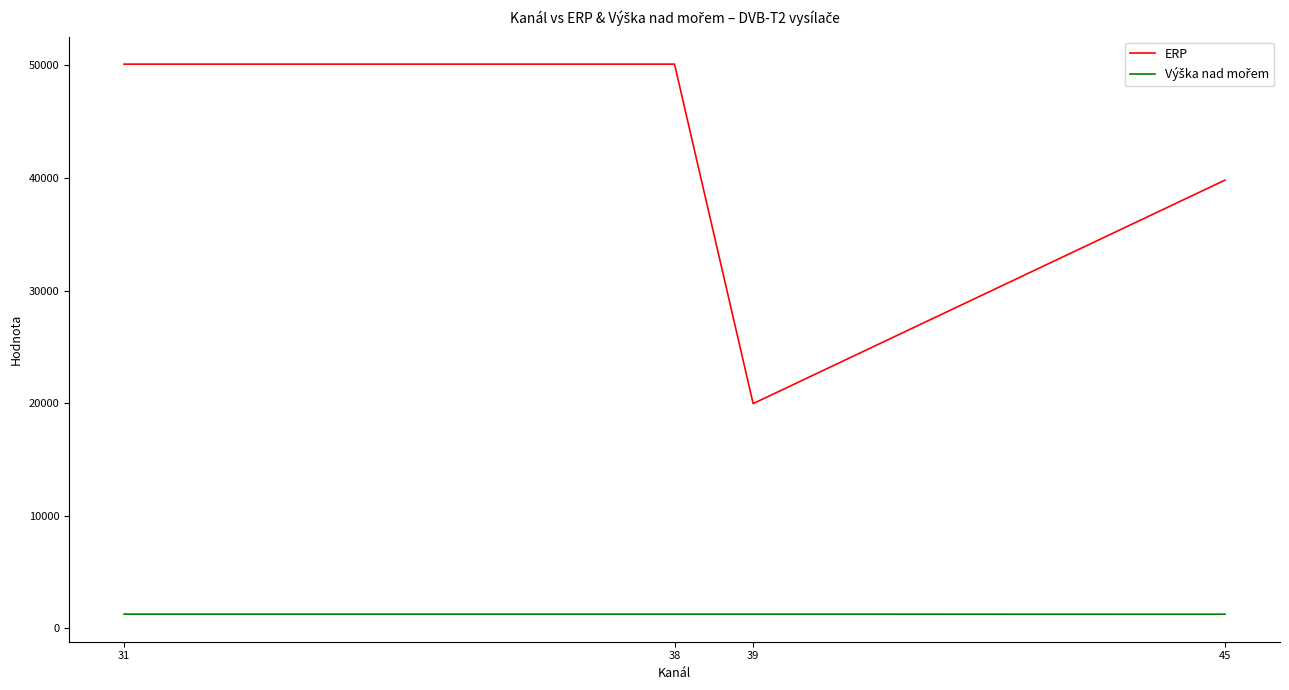

Where is ERP nearest to the value 35035?

45